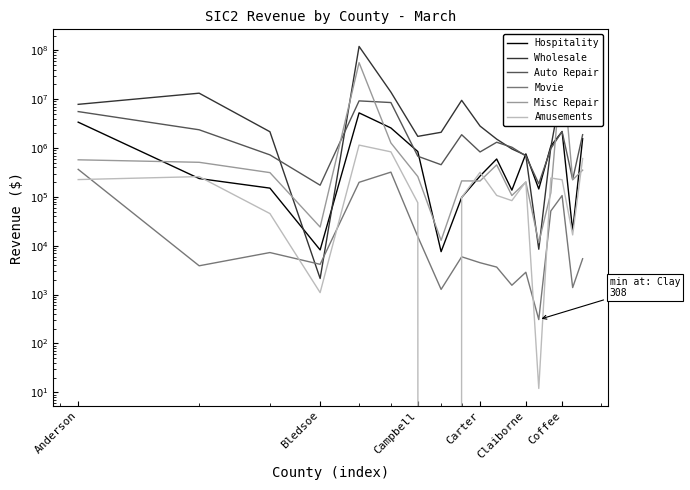

The value of Auto Repair at 7 is 307848. True or false?

False